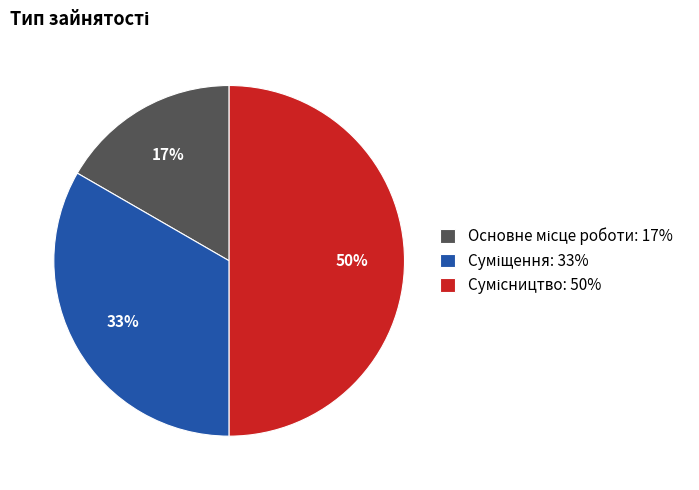

To the nearest percent, what is the difference between the largest and smallest slice percentages?

33%